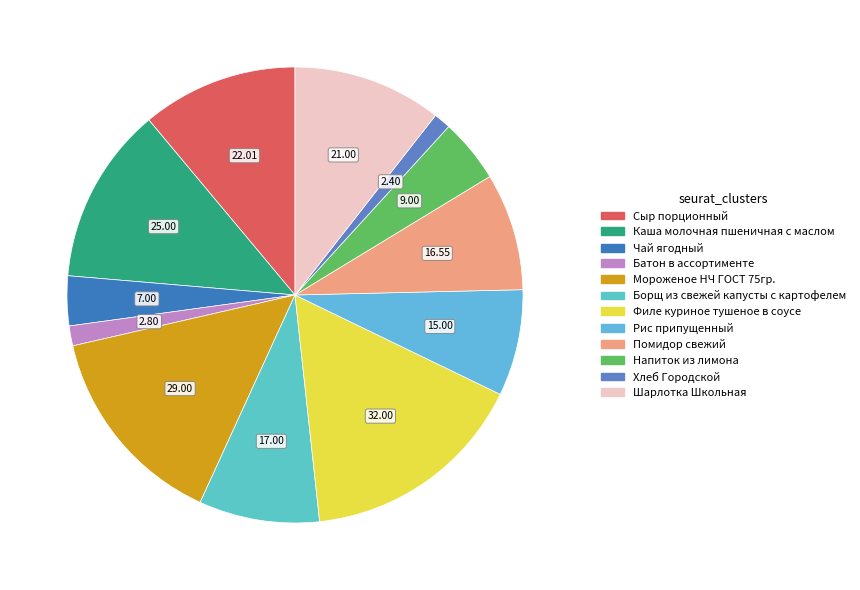

Does Чай ягодный account for over 50% of the chart?

No